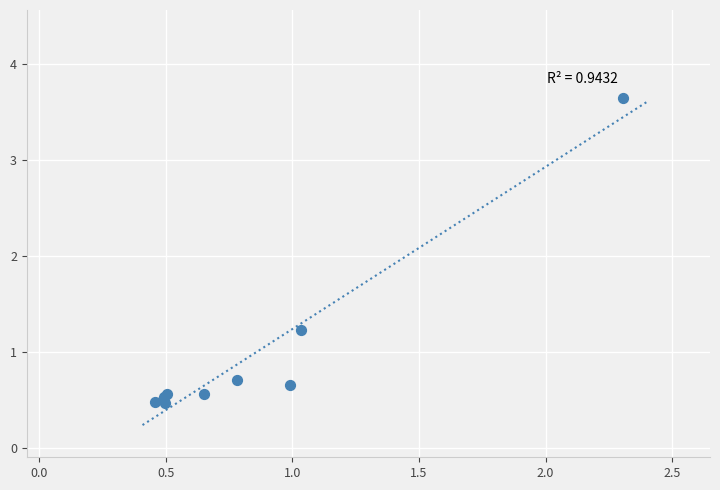

What Y value in the scatter plot is closest to 2?

1.2